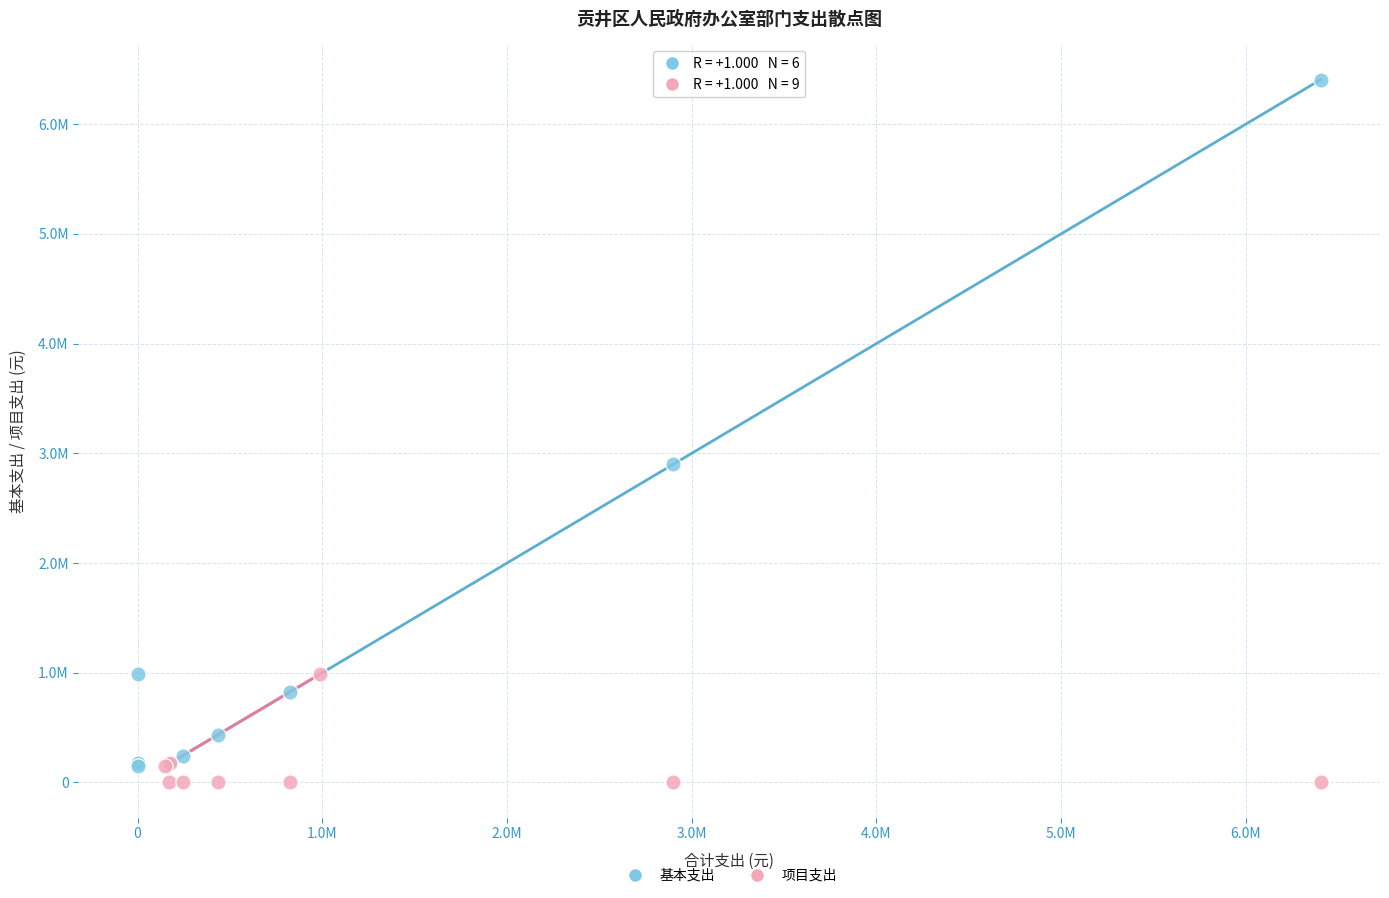

Which series reaches the minimum Y coordinate?

项目支出